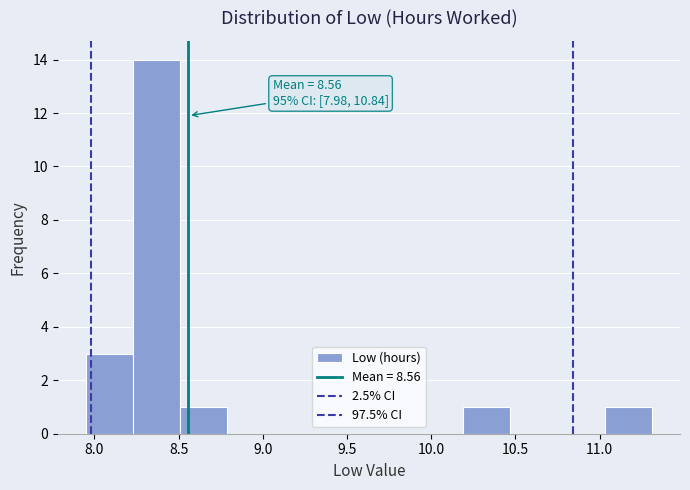

Over which range of the x-axis is the bar tallest?

8.23 to 8.51